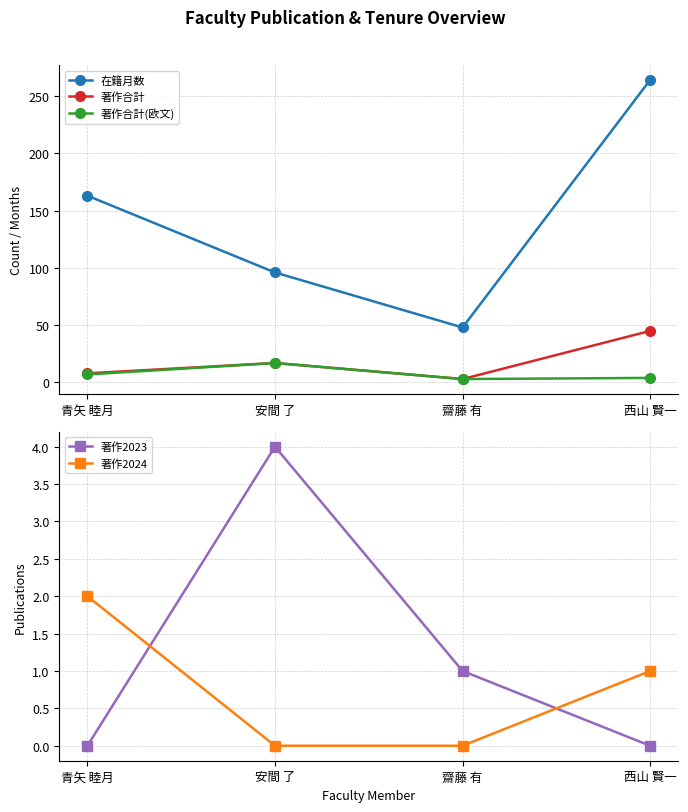

What is the label of the 4th point from the left?

西山 賢一